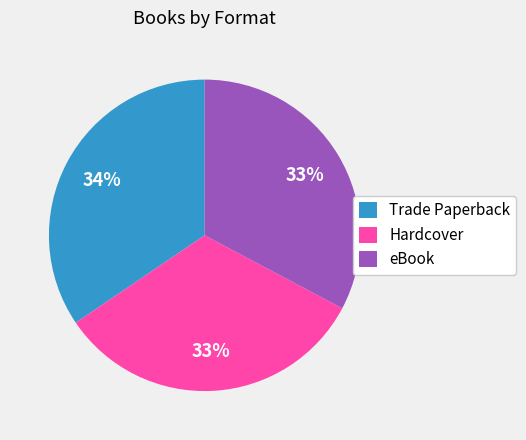

Is the sum of Trade Paperback and Hardcover greater than half?

Yes